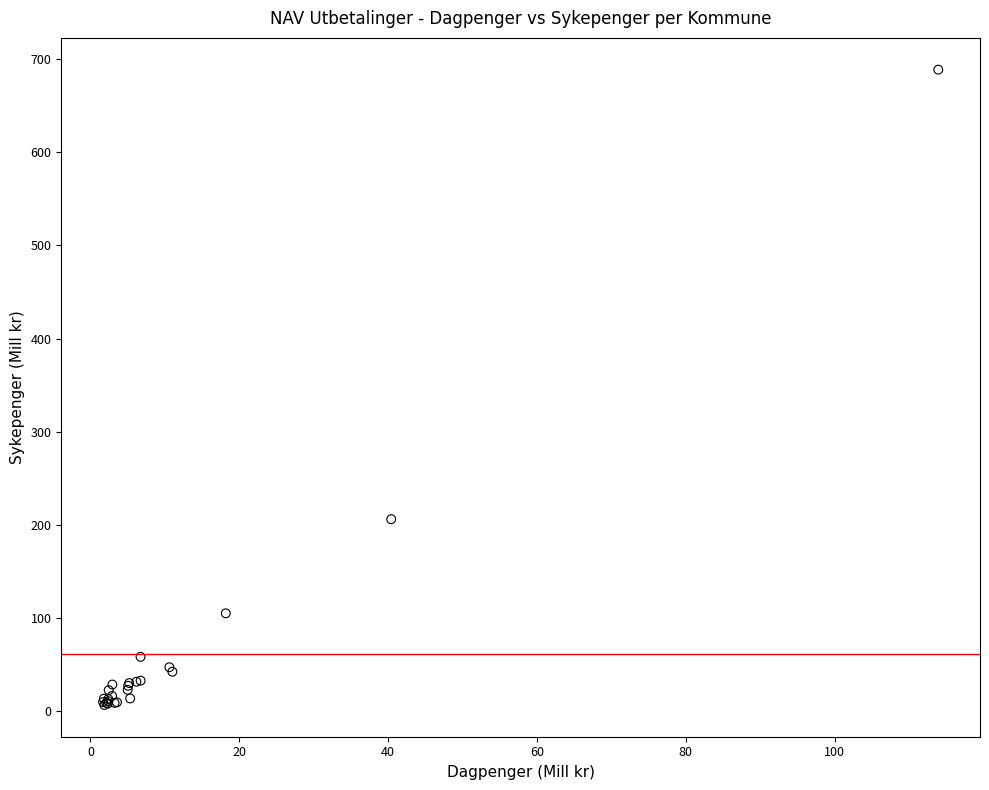

What Y value in the scatter plot is closest to 347?

206.2